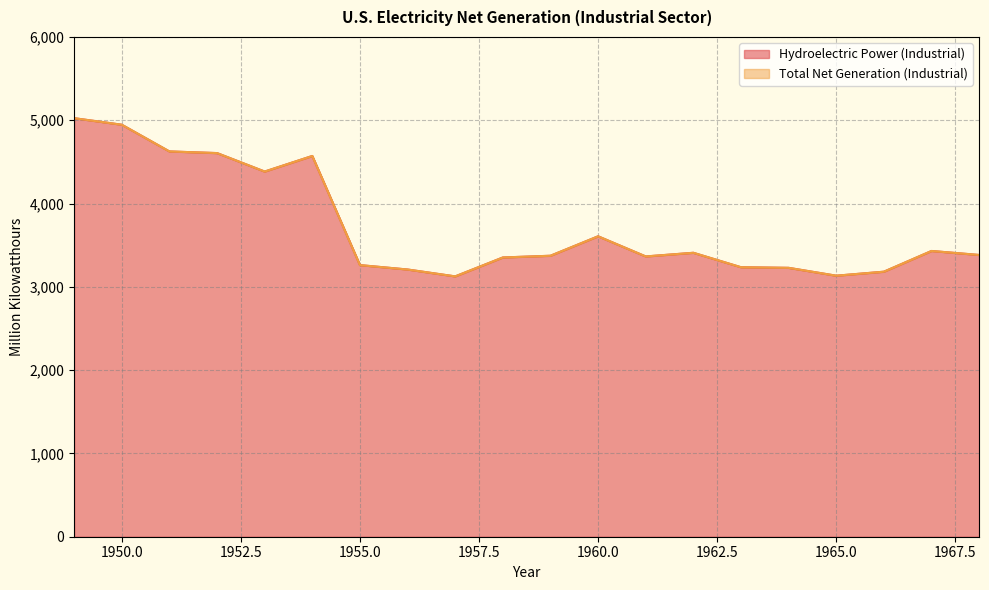

True or false: Total Net Generation (Industrial) and Hydroelectric Power (Industrial) intersect in this chart.

False